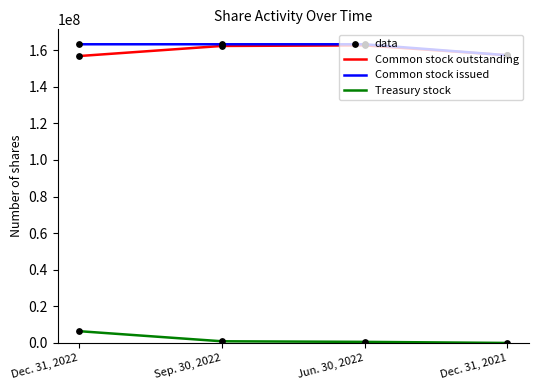

True or false: Common stock outstanding and Treasury stock cross at least once.

False